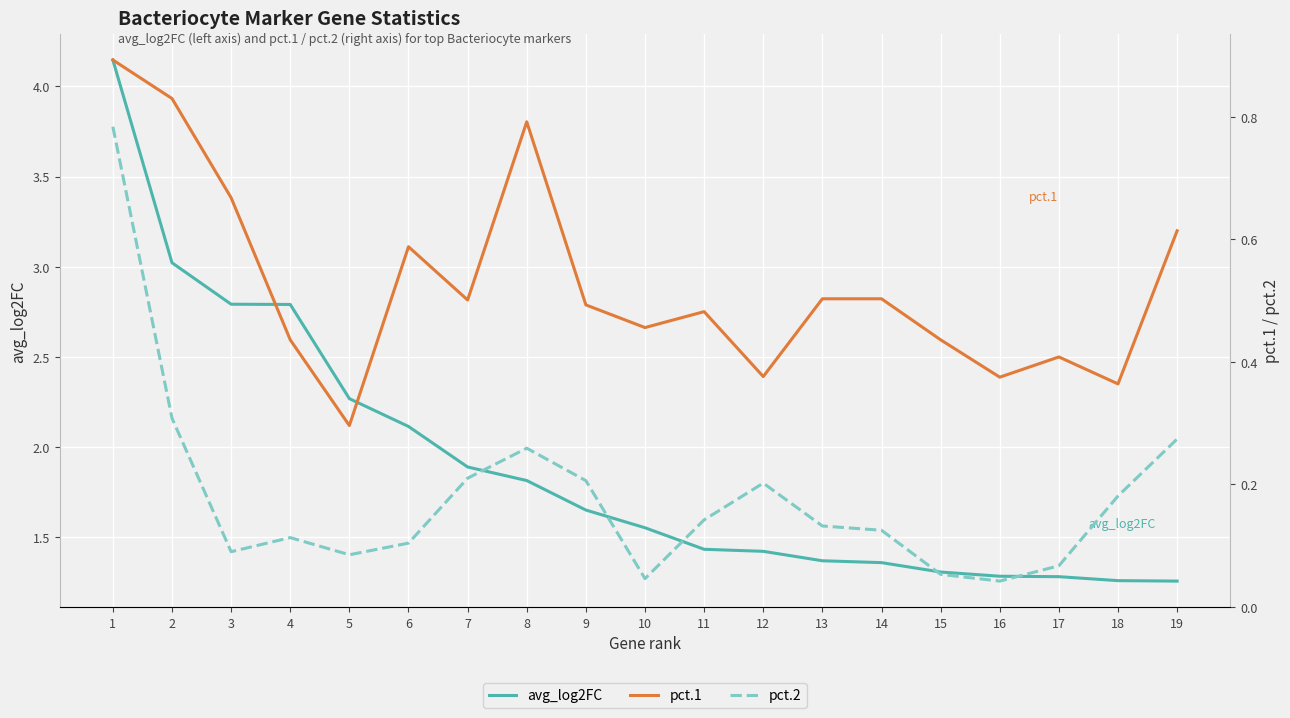

What is the difference between the second highest and second lowest values in the pct.2 series?

0.3